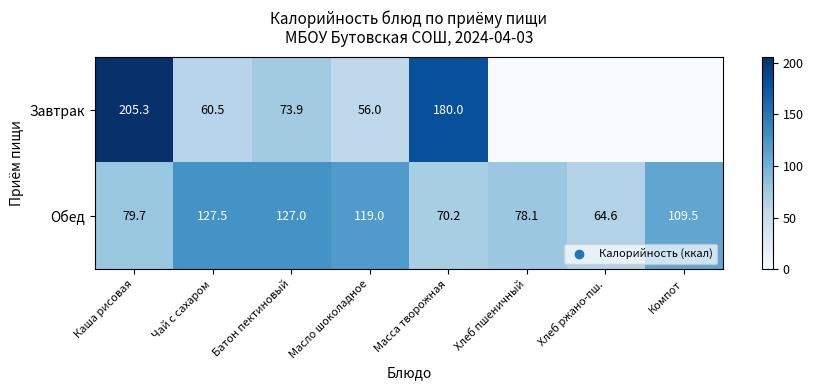

Is the value of Обед at Компот greater than the value of Завтрак at Каша рисовая?

No